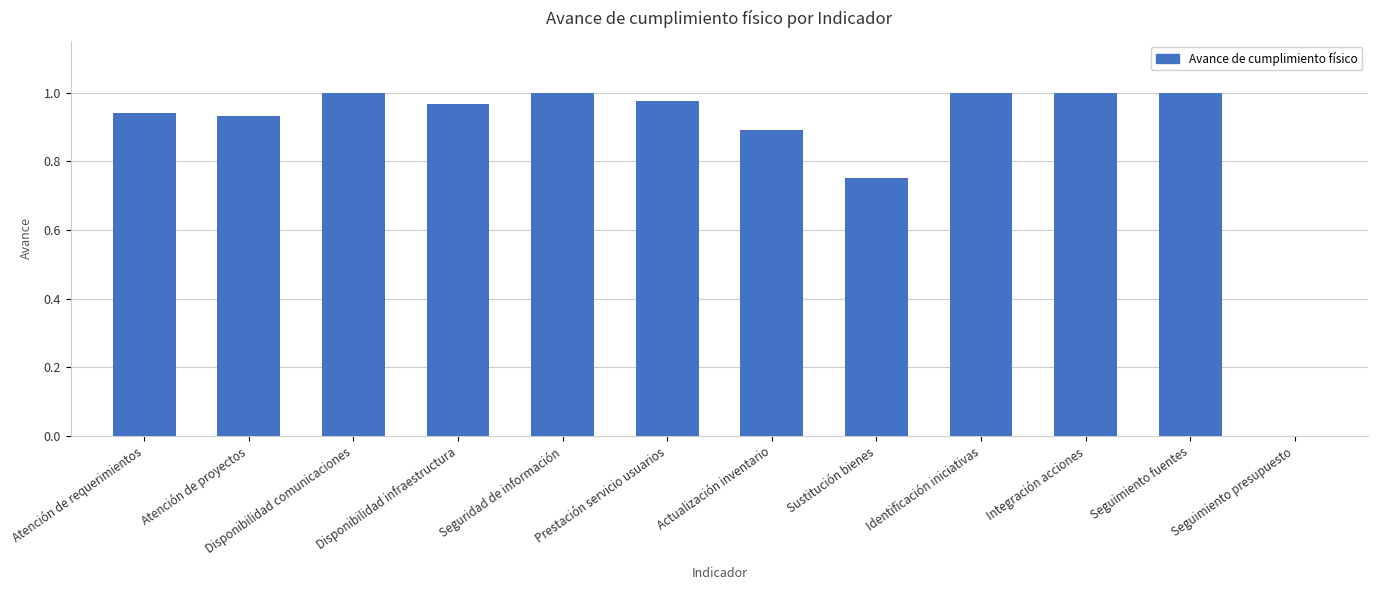

What is the sum of the values at Actualización inventario and Integración acciones?

1.9